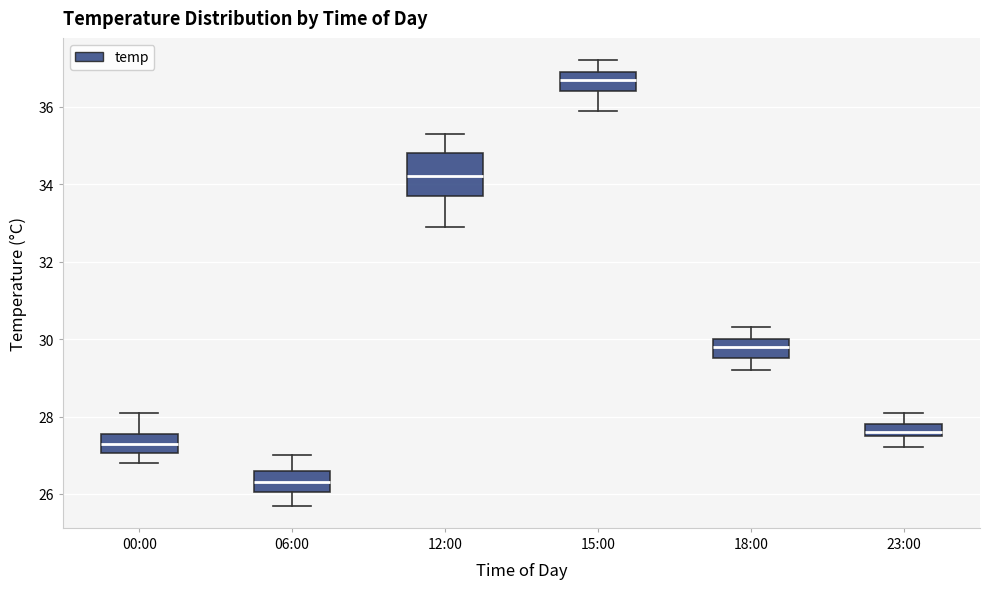

Where is the upper edge of the box for 00:00 on the y-axis? The values are not printed on the chart, so give them approximately, as read against the axis.

27.6